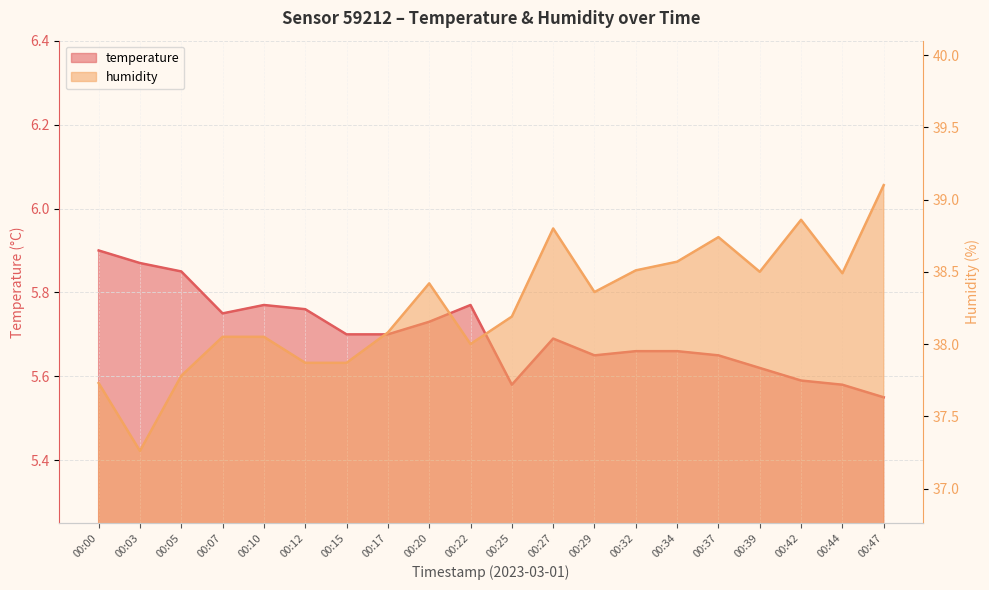

What is the difference between the humidity values at 00:10 and 00:00?

0.3